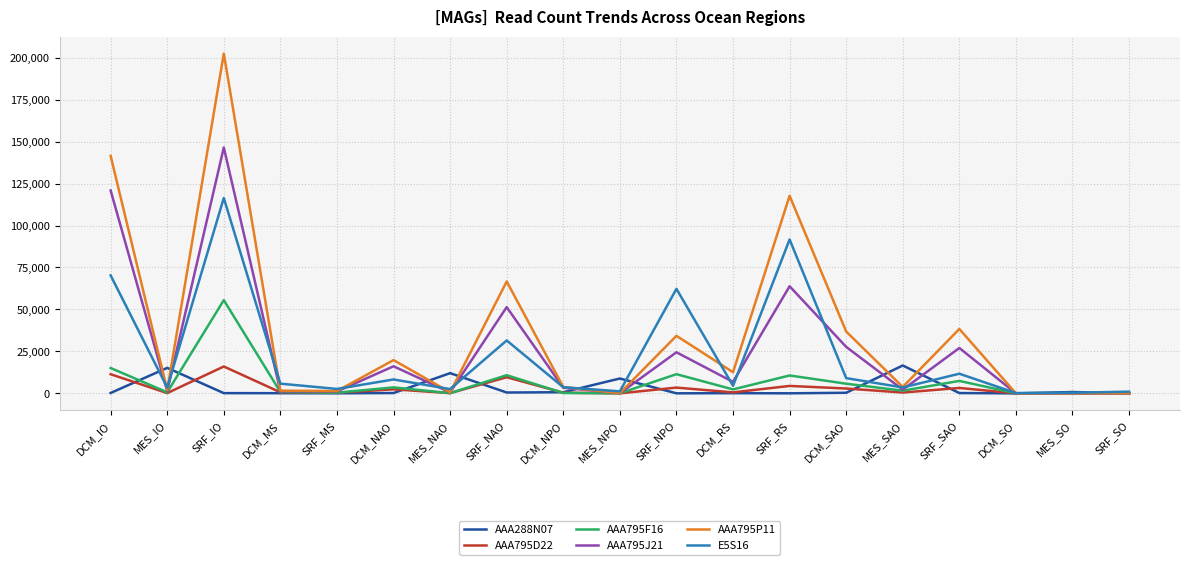

Which series has the largest range (max minus min)?

AAA795P11